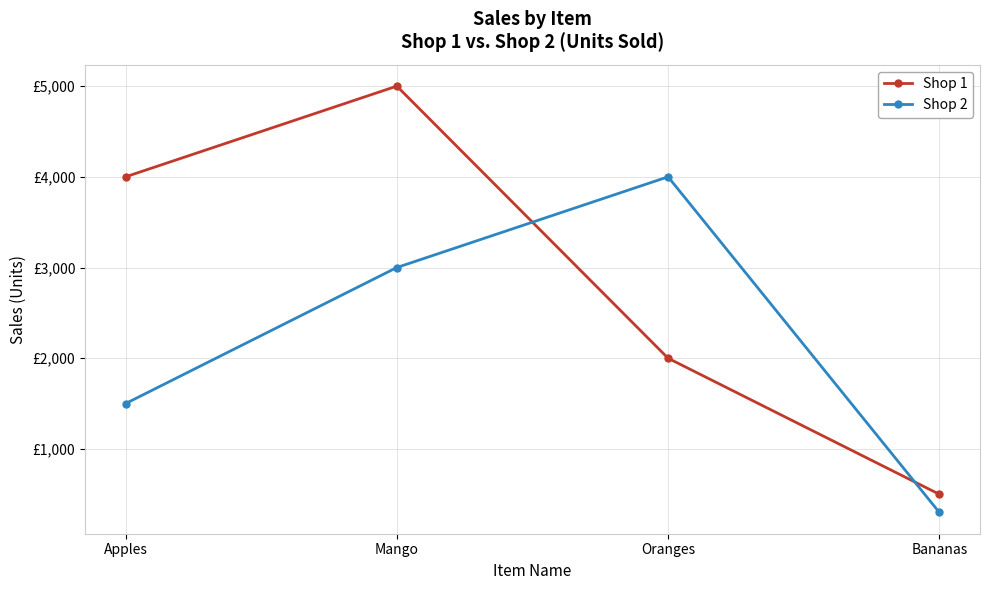

What is the sum of all Shop 2 values?

8800